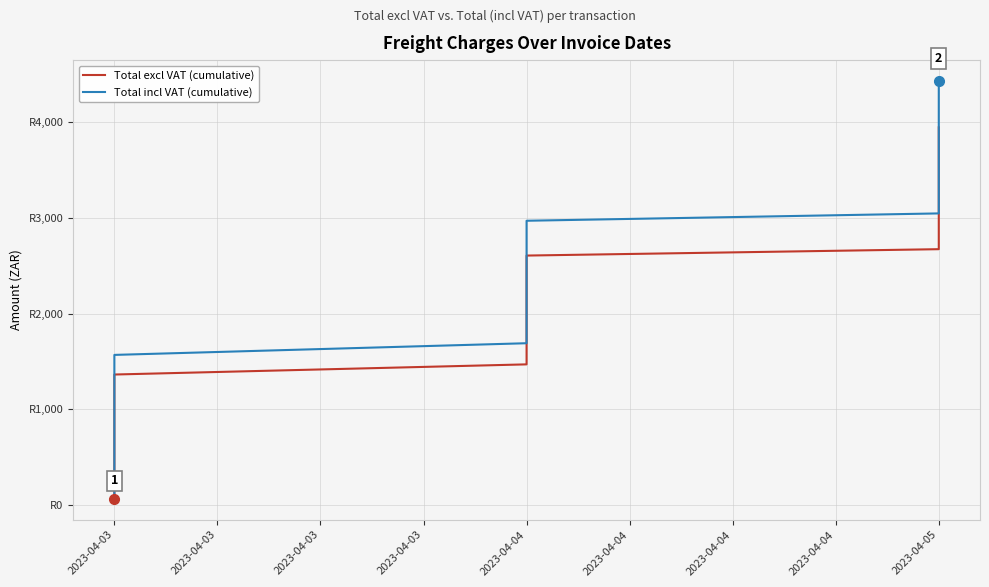

List the series in order of their peak value, lowest first.

Total excl VAT (cumulative), Total incl VAT (cumulative)